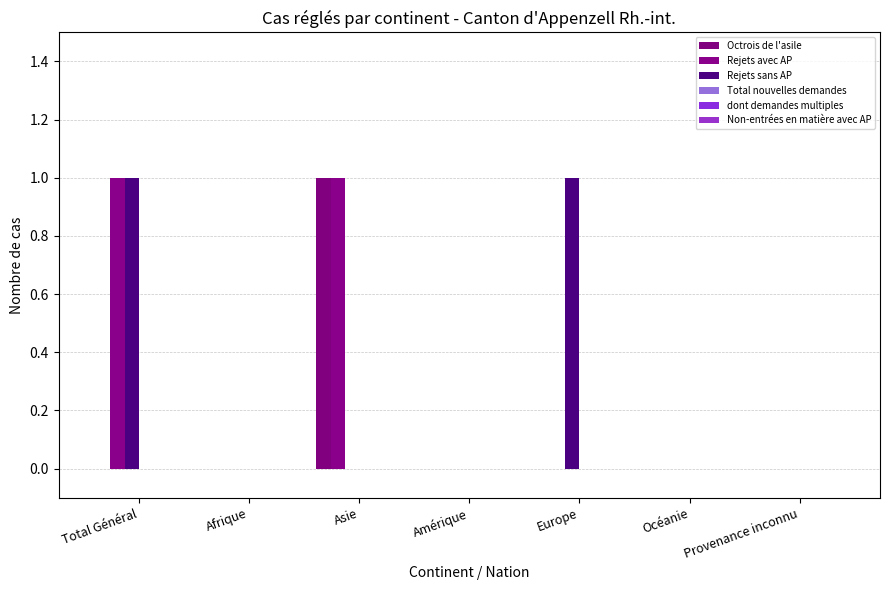

How many groups of bars are there?

7